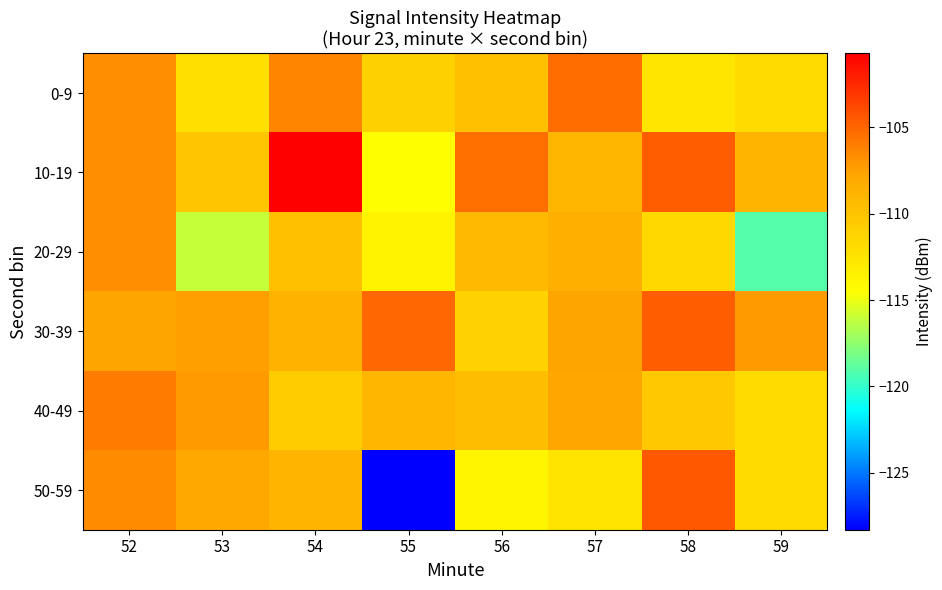

How many categories are shown in the chart?

8